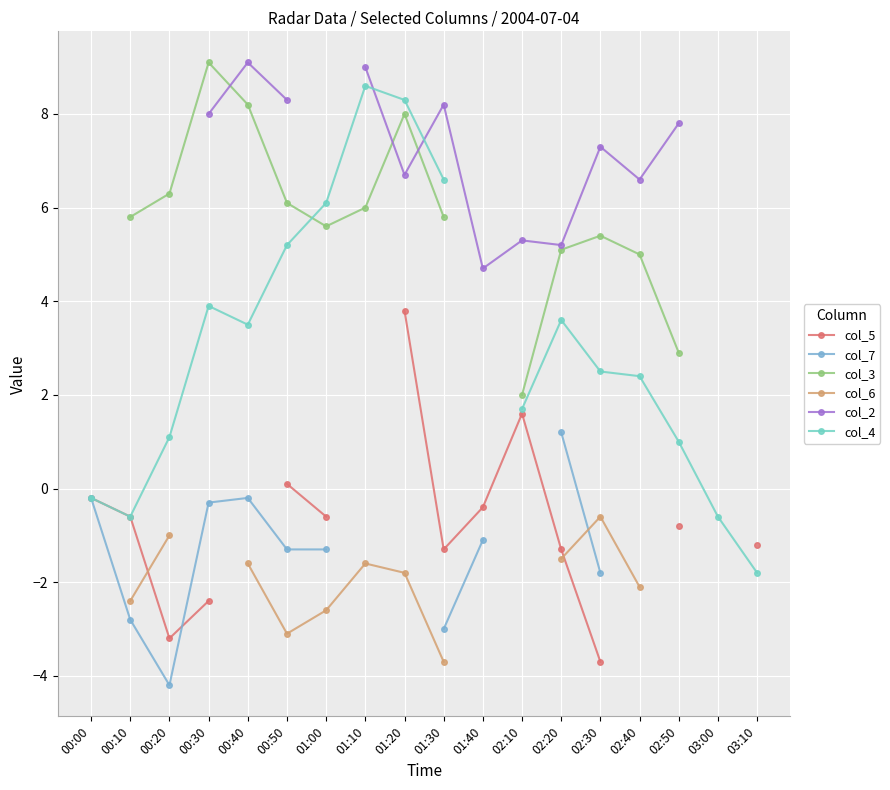

How many values in the col_3 series exceed 5?

11